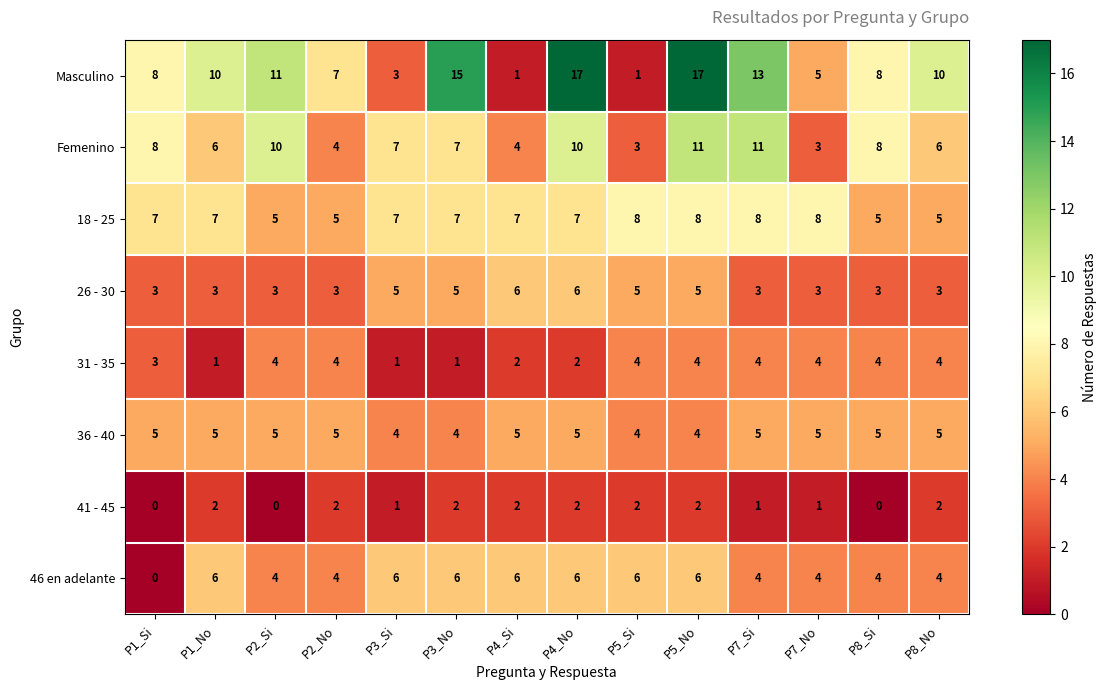

Where does the Femenino series first go above 7?

P1_Si